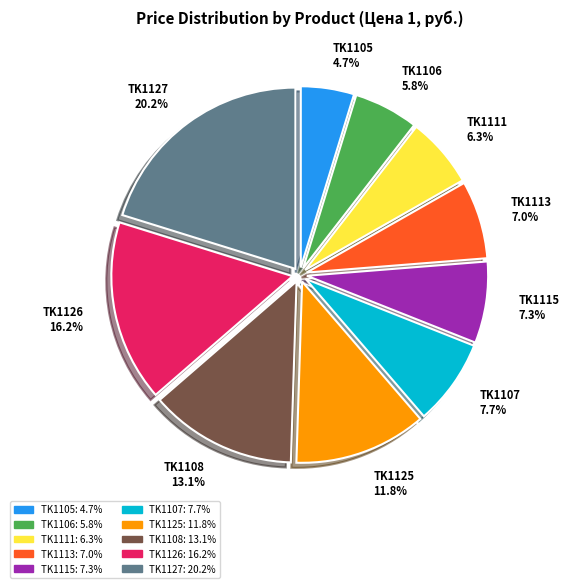

True or false: TK1115 accounts for 1% of the total.

False